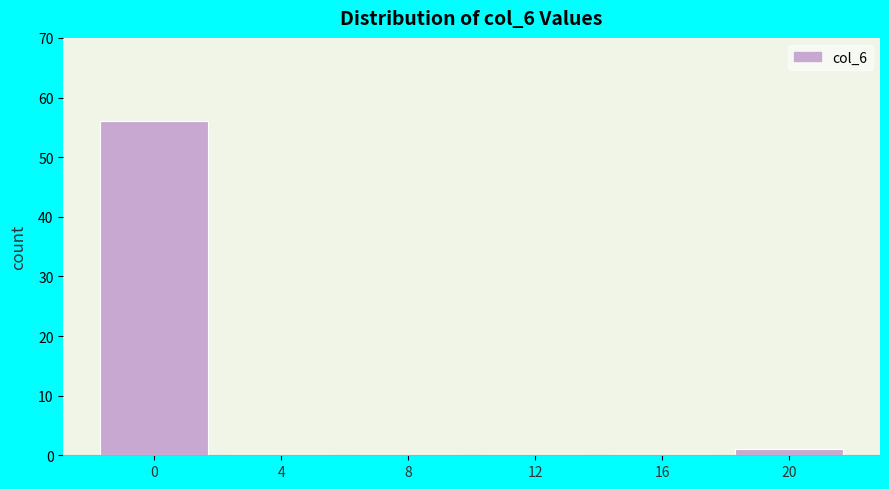

Reading left to right, transcribe all the data shown in this chart.

0=56	4=0	8=0	12=0	16=0	20=1